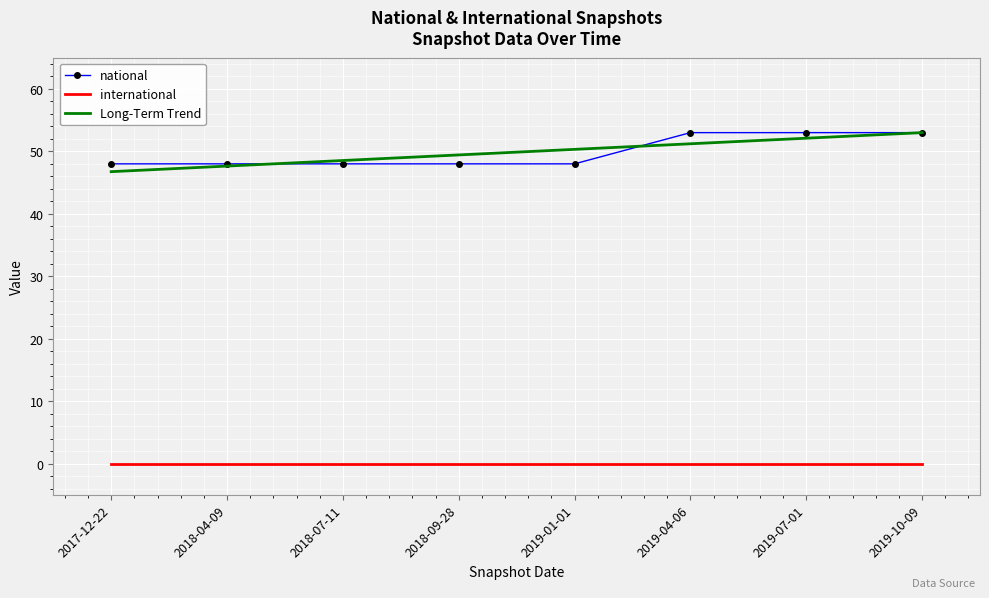

What is the difference between the highest and lowest values at 2019-01-01?

50.3